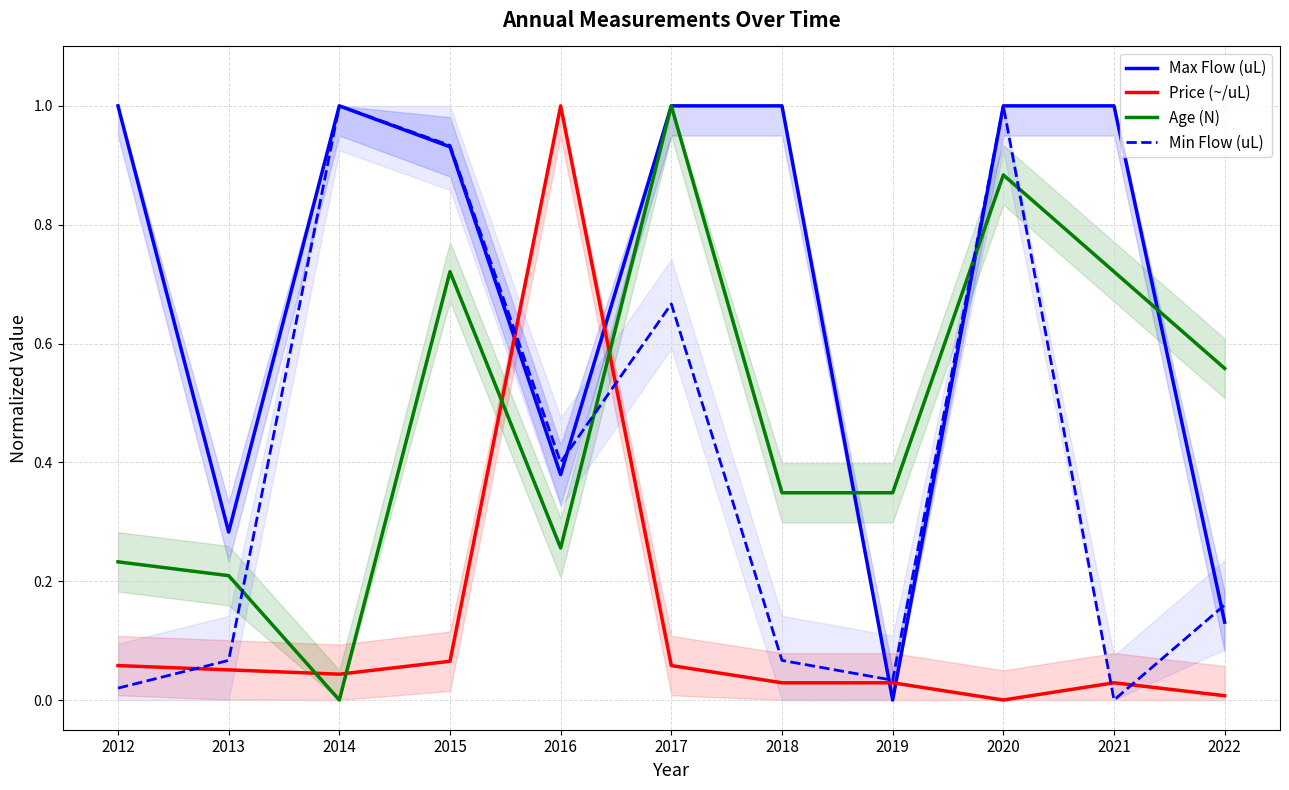

Read the Max Flow (uL) value at 2014.

1.0